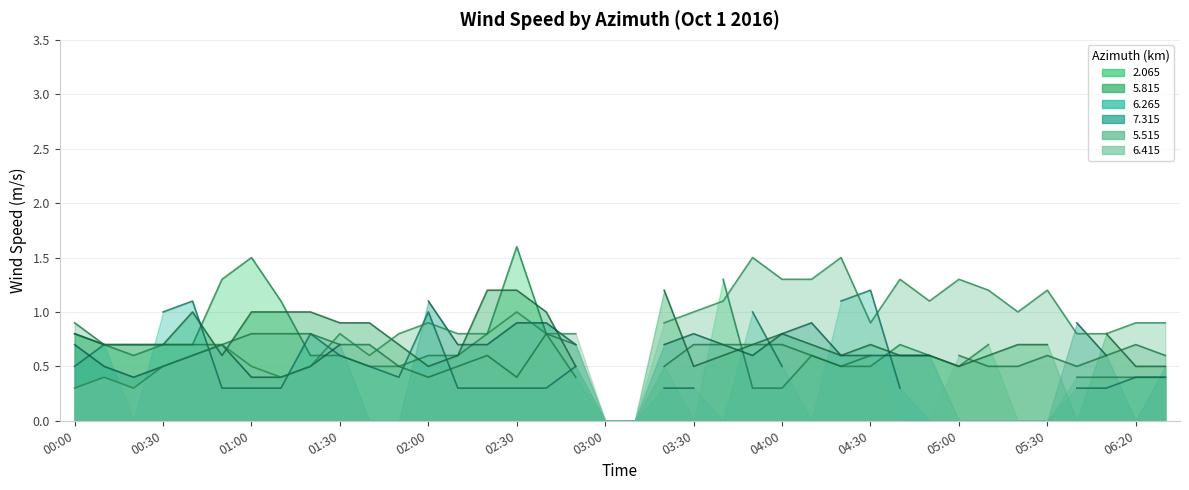

What is the value of the 6.265 point at the 8th from the left?

0.3